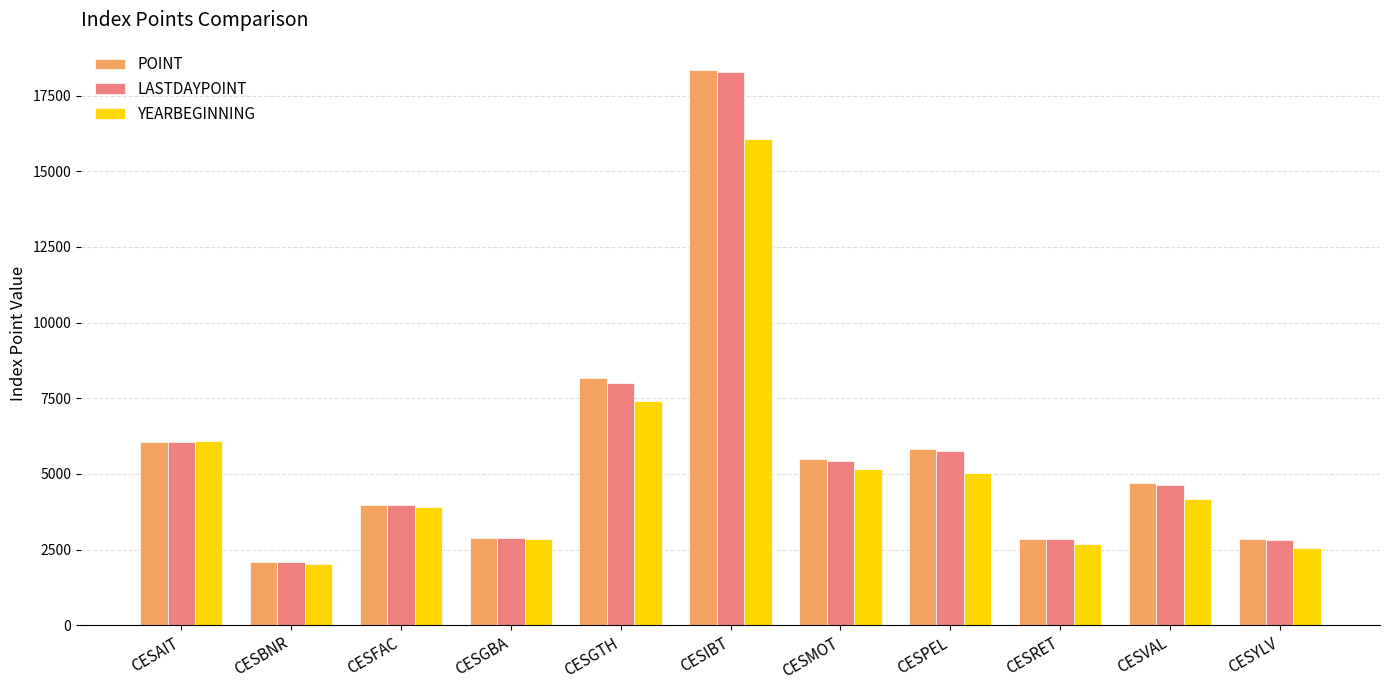

Does the chart contain stacked bars?

No